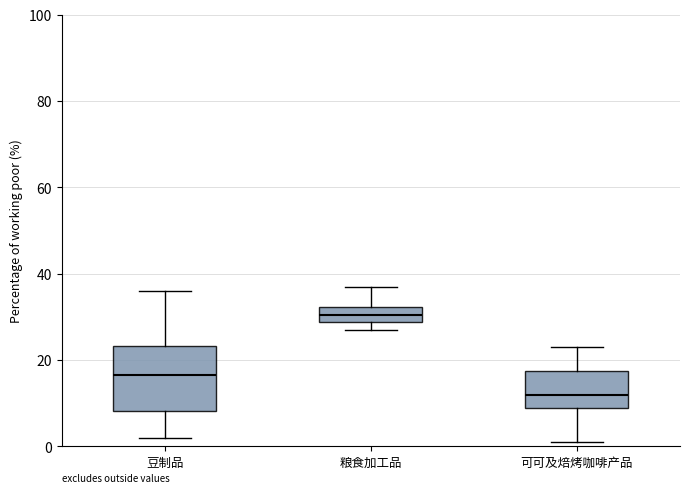

Reading left to right, transcribe this box plot: for each box, give where its median line is, the range the box spans, and where its two whiskers end, as read against the y-axis. The values are not printed on the chart, so give them approximately, as read against the axis.

豆制品: median 16, box 8 to 24, whiskers 2 to 36
粮食加工品: median 30, box 28 to 32, whiskers 28 (just below the box's lower edge) to 38
可可及焙烤咖啡产品: median 12, box 10 to 18, whiskers 2 to 24